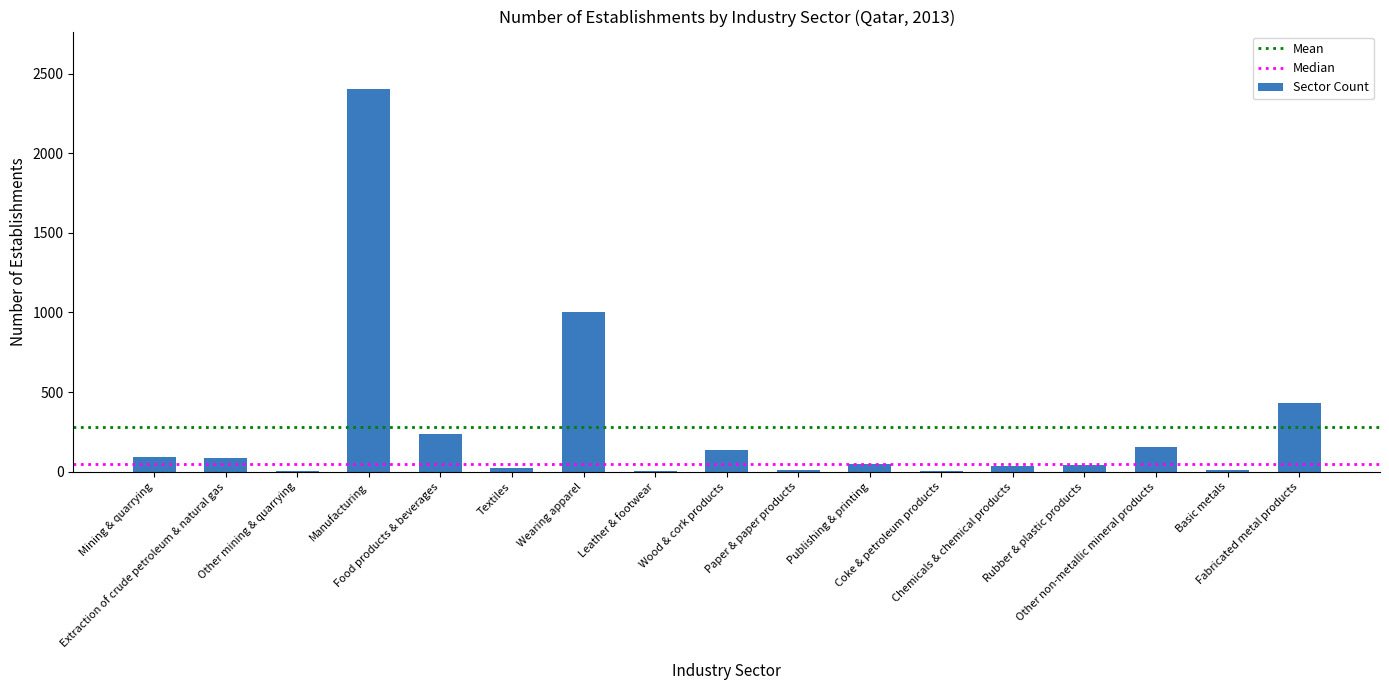

How many distinct data groups are displayed?

1